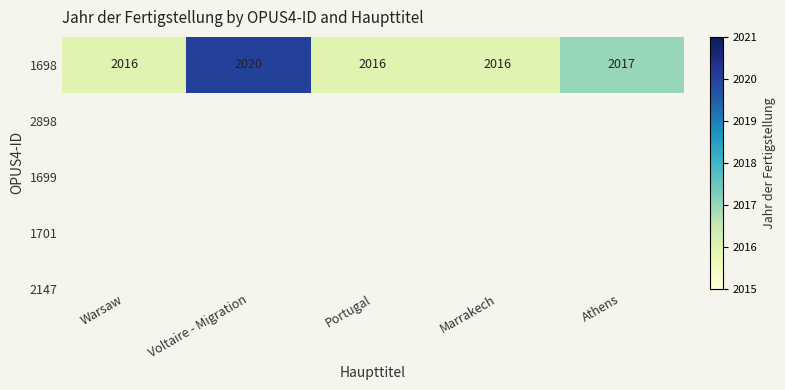

What is the difference between the second highest and minimum values?

1